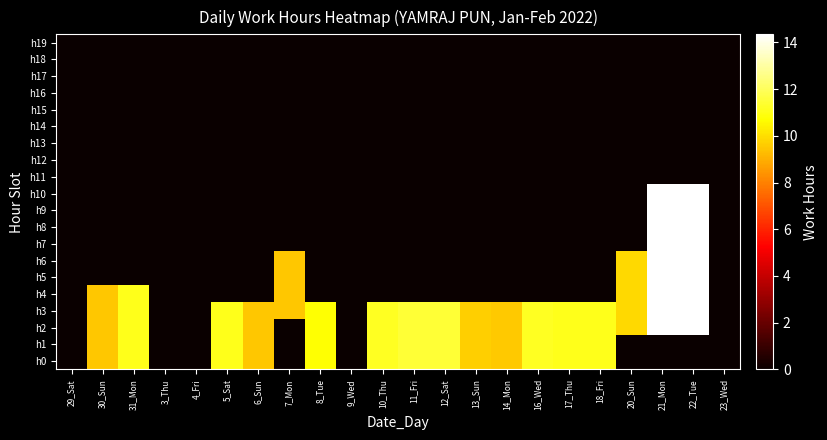

Which series has the largest range (max minus min)?

h2